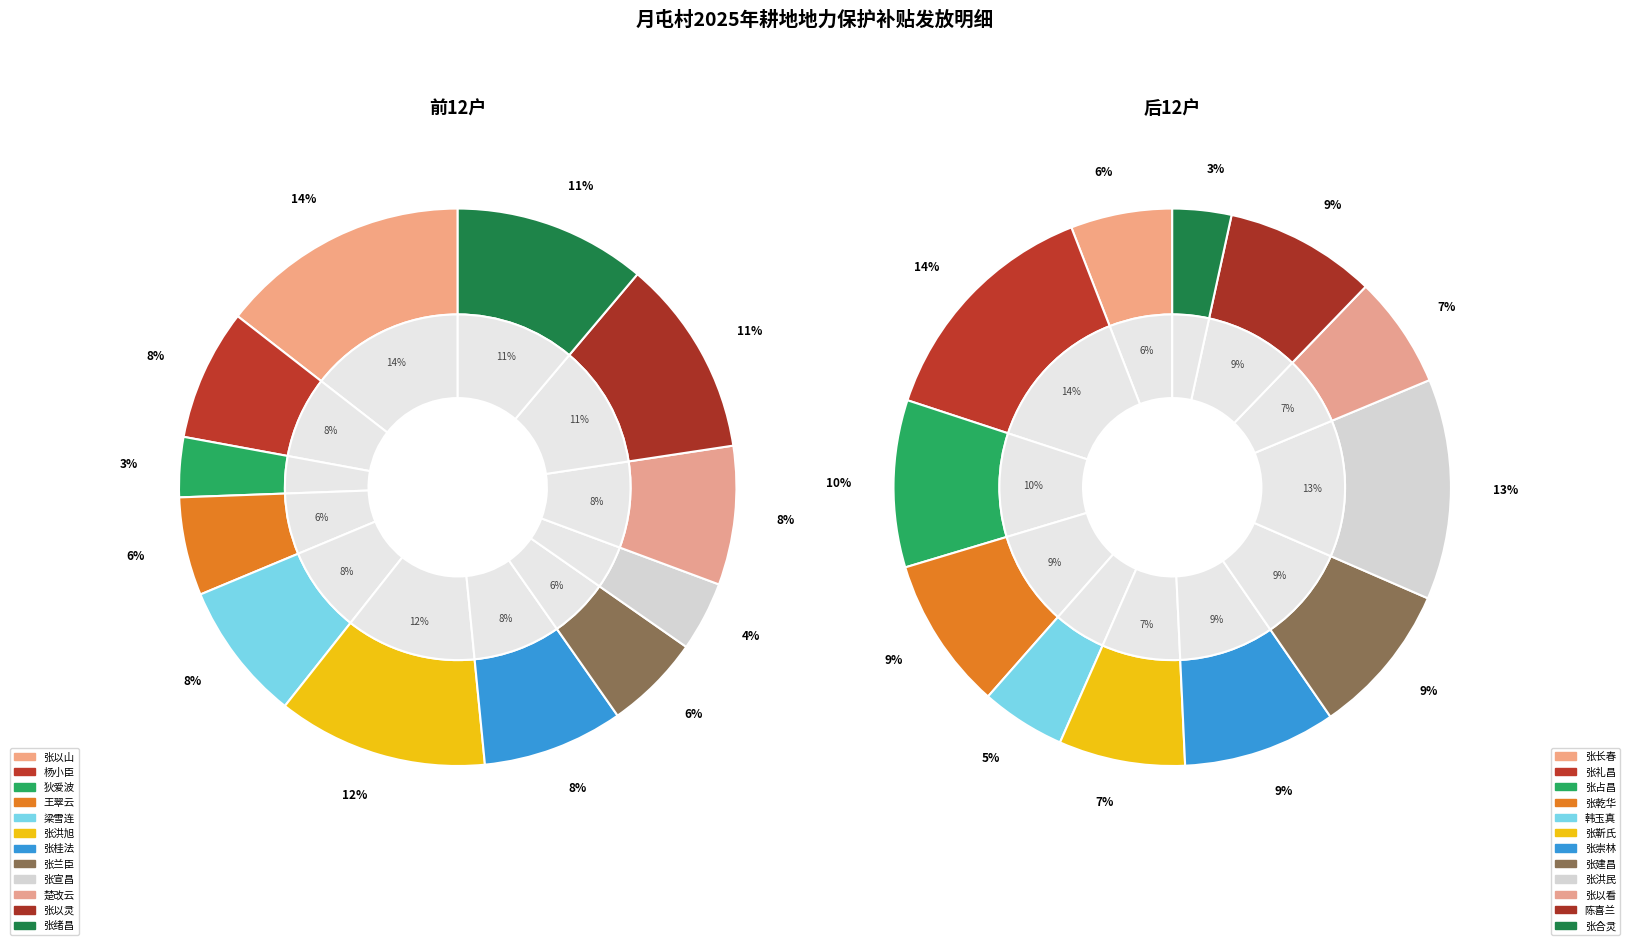

What percentage is the 0 slice, to the nearest percent?

6%